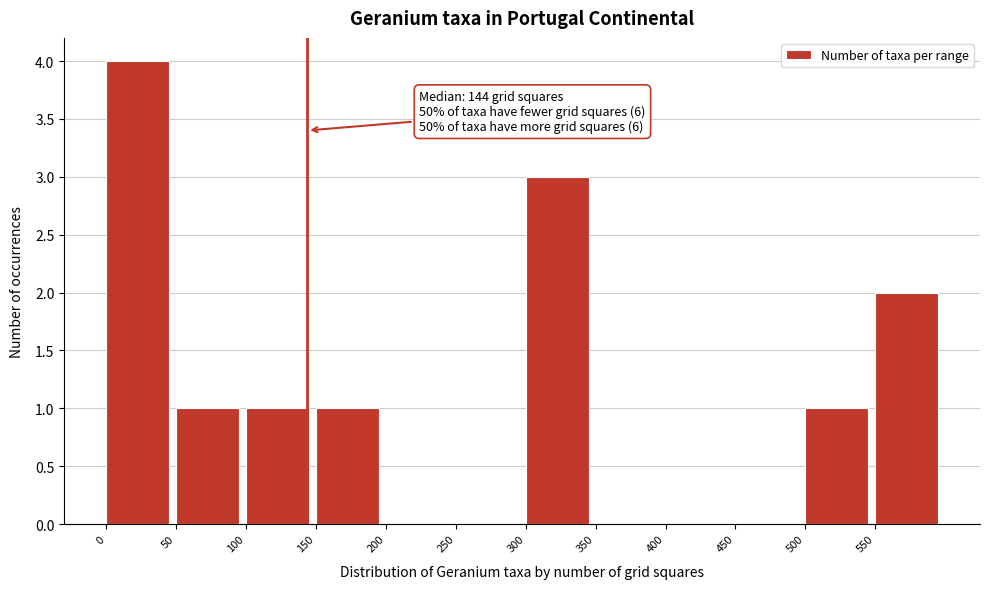

Reading left to right, transcribe all the data shown in this chart.

0=4	50=1	100=1	150=1	200=0	250=0	300=3	350=0	400=0	450=0	500=1	550=2